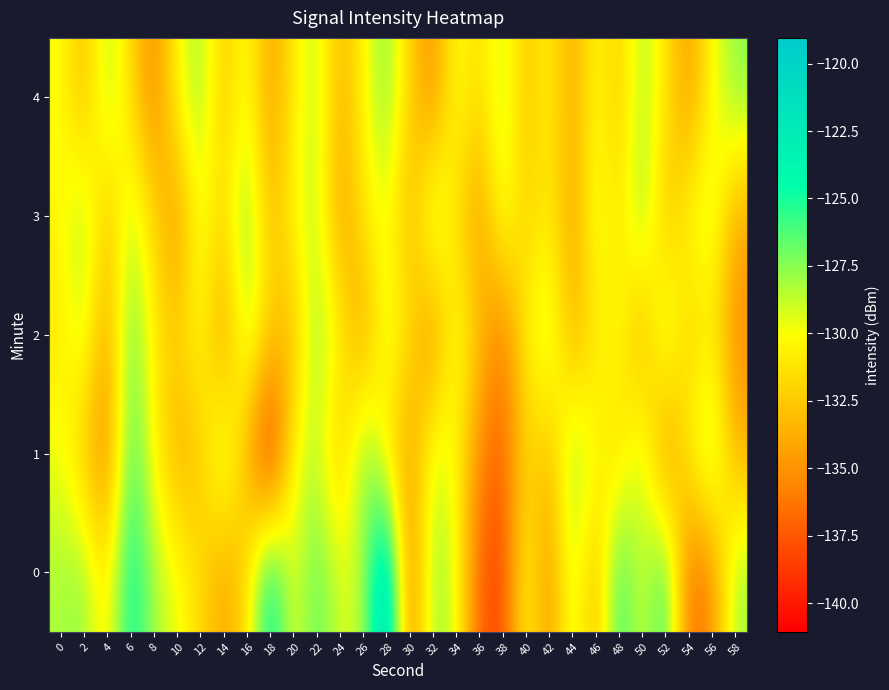

What is the total value across all series at 14?

-662.2